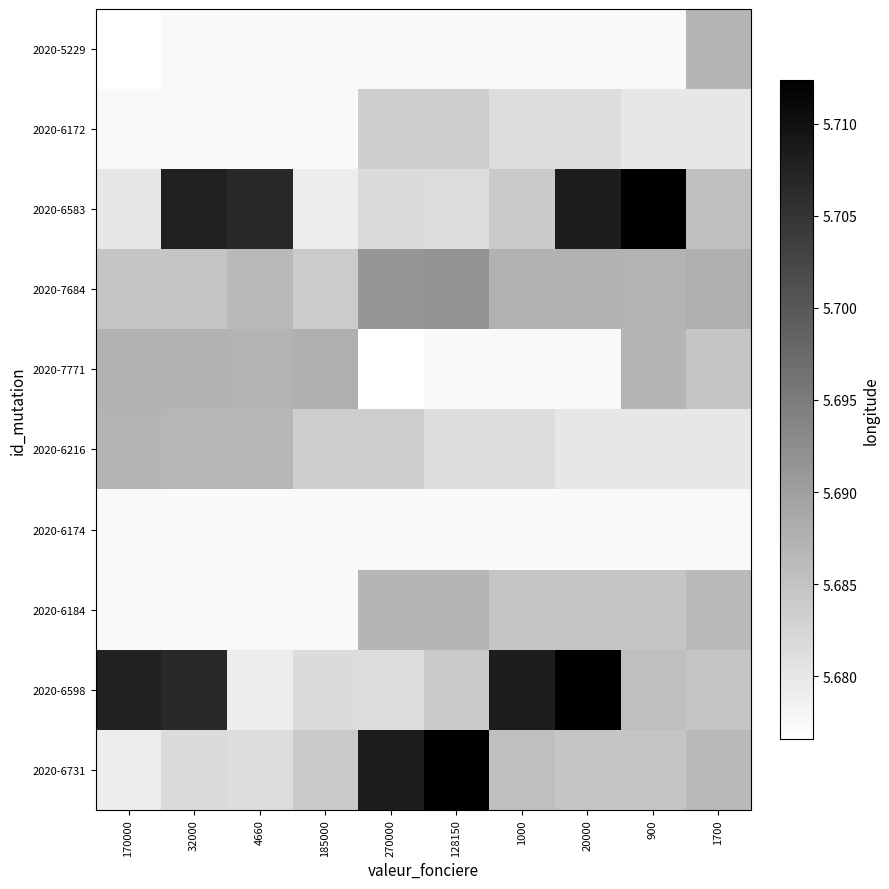

Reading left to right, transcribe all the data shown in this chart.

2020-5229: 170000=5.7	32000=5.7	4660=5.7	185000=5.7	270000=5.7	128150=5.7	1000=5.7	20000=5.7	900=5.7	1700=5.7
2020-6172: 170000=5.7	32000=5.7	4660=5.7	185000=5.7	270000=5.7	128150=5.7	1000=5.7	20000=5.7	900=5.7	1700=5.7
2020-6583: 170000=5.7	32000=5.7	4660=5.7	185000=5.7	270000=5.7	128150=5.7	1000=5.7	20000=5.7	900=5.7	1700=5.7
2020-7684: 170000=5.7	32000=5.7	4660=5.7	185000=5.7	270000=5.7	128150=5.7	1000=5.7	20000=5.7	900=5.7	1700=5.7
2020-7771: 170000=5.7	32000=5.7	4660=5.7	185000=5.7	270000=5.7	128150=5.7	1000=5.7	20000=5.7	900=5.7	1700=5.7
2020-6216: 170000=5.7	32000=5.7	4660=5.7	185000=5.7	270000=5.7	128150=5.7	1000=5.7	20000=5.7	900=5.7	1700=5.7
2020-6174: 170000=5.7	32000=5.7	4660=5.7	185000=5.7	270000=5.7	128150=5.7	1000=5.7	20000=5.7	900=5.7	1700=5.7
2020-6184: 170000=5.7	32000=5.7	4660=5.7	185000=5.7	270000=5.7	128150=5.7	1000=5.7	20000=5.7	900=5.7	1700=5.7
2020-6598: 170000=5.7	32000=5.7	4660=5.7	185000=5.7	270000=5.7	128150=5.7	1000=5.7	20000=5.7	900=5.7	1700=5.7
2020-6731: 170000=5.7	32000=5.7	4660=5.7	185000=5.7	270000=5.7	128150=5.7	1000=5.7	20000=5.7	900=5.7	1700=5.7